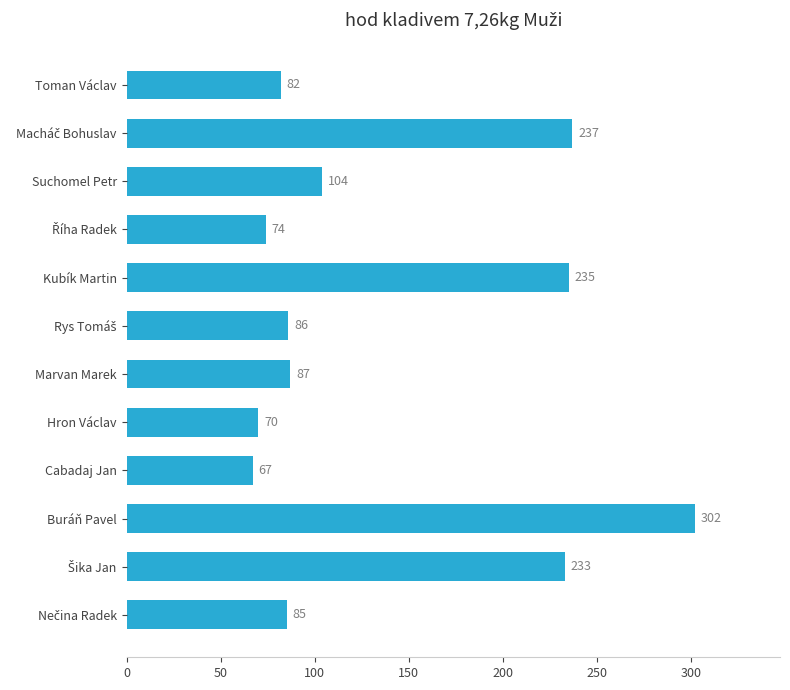

Reading top to bottom, extract all data points from this chart.

82	237	104	74	235	86	87	70	67	302	233	85